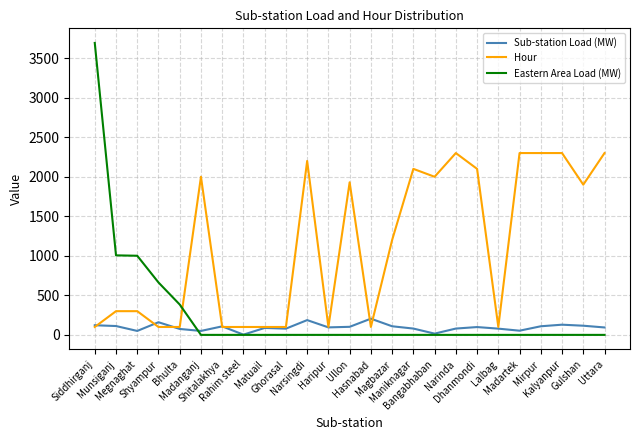

What is the total value across all series at Megnaghat?

1351